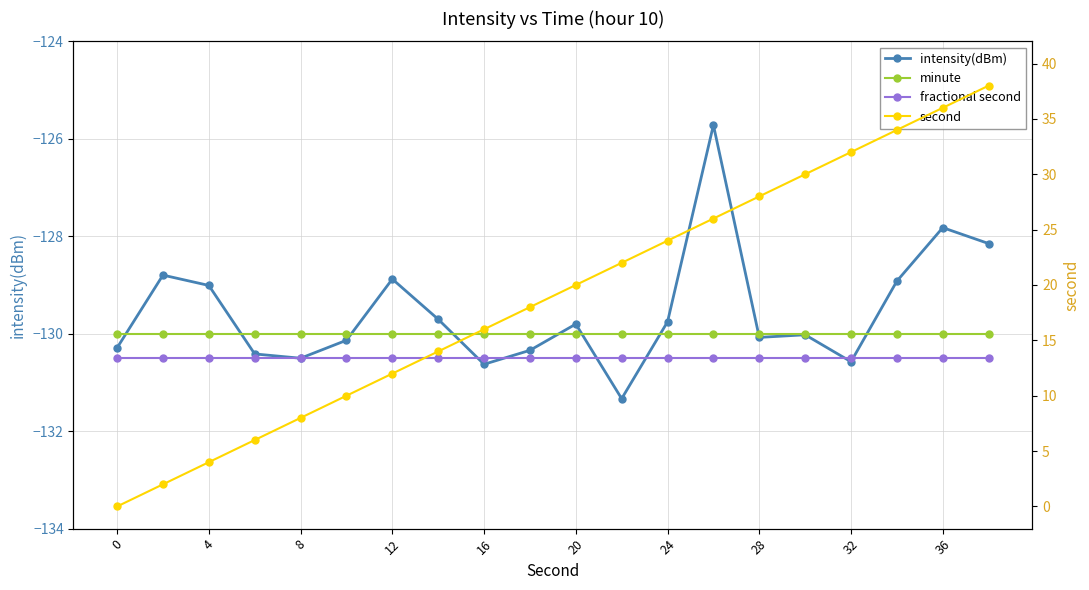

Count the number of categories in the chart.

20